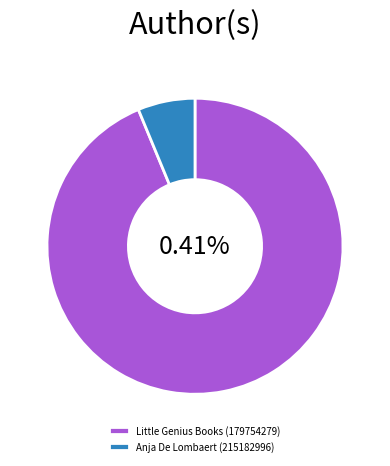

Rank the categories by value from lowest to highest.

Anja De Lombaert (215182996), Little Genius Books (179754279)